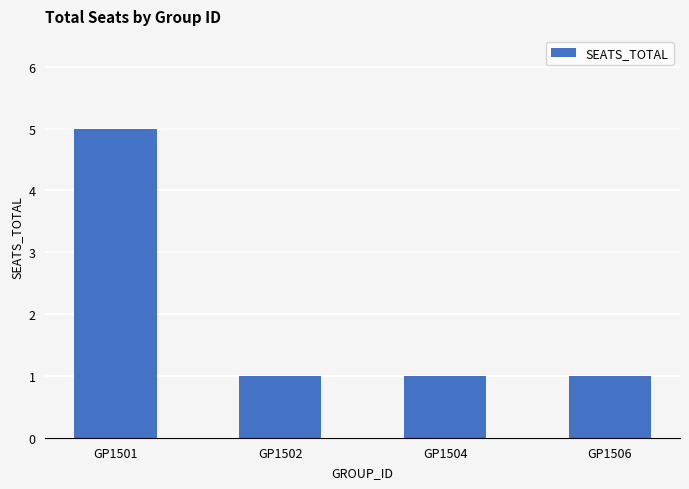

Reading right to left, what are all the values shown in this chart?

1	1	1	5